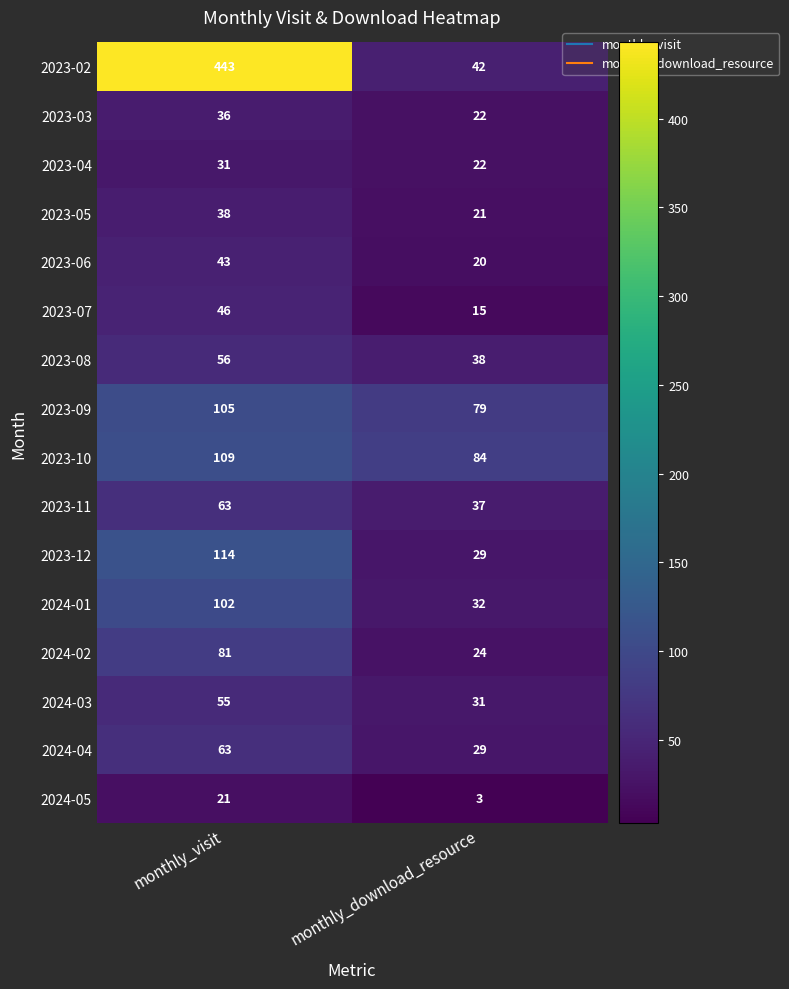

Which series has the largest total across all categories?

2023-02